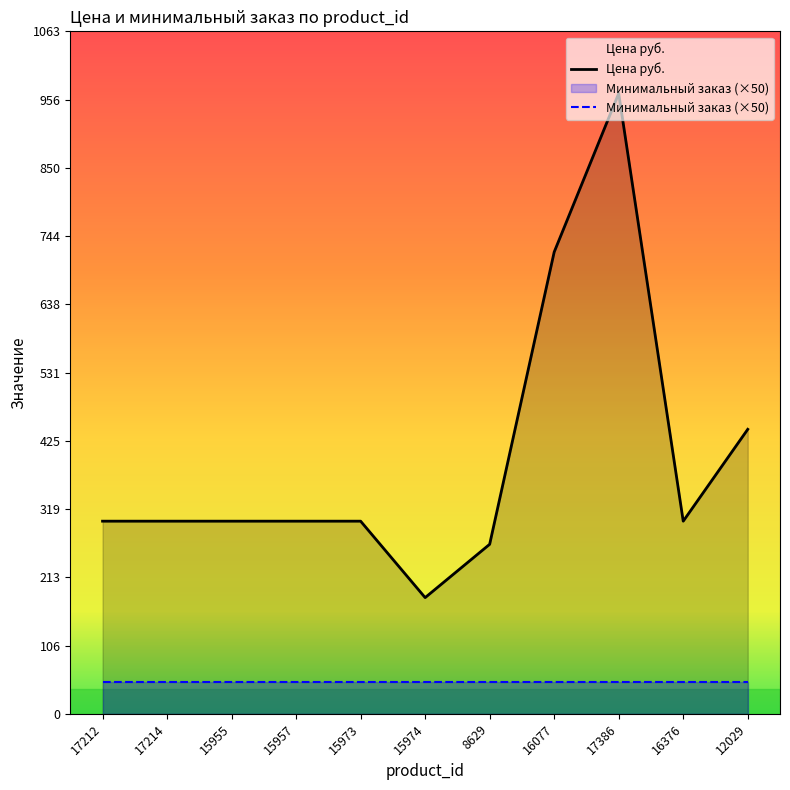

Rank the categories by value from lowest to highest.

15974, 8629, 17212, 17214, 15955, 15957, 15973, 16376, 12029, 16077, 17386